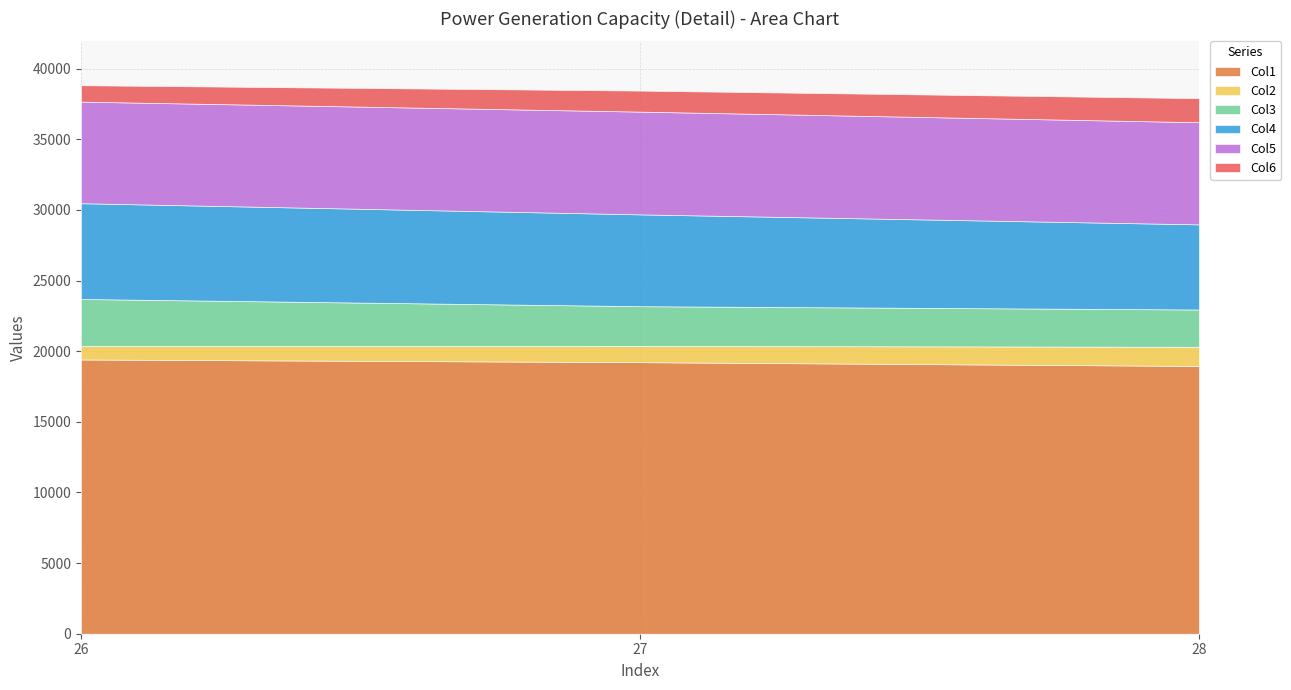

Which label corresponds to the largest value in the chart?

26